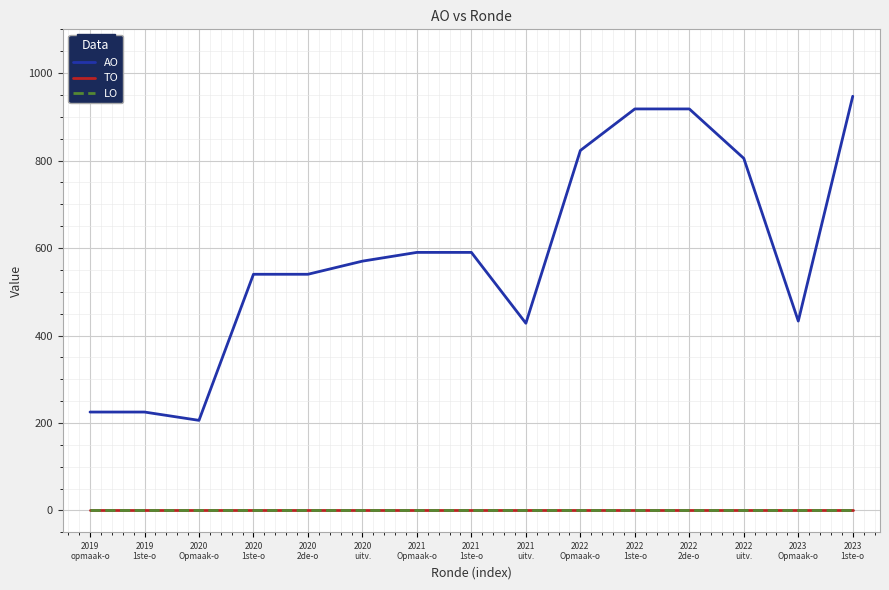

Is this an area chart (filled region under the line)?

No